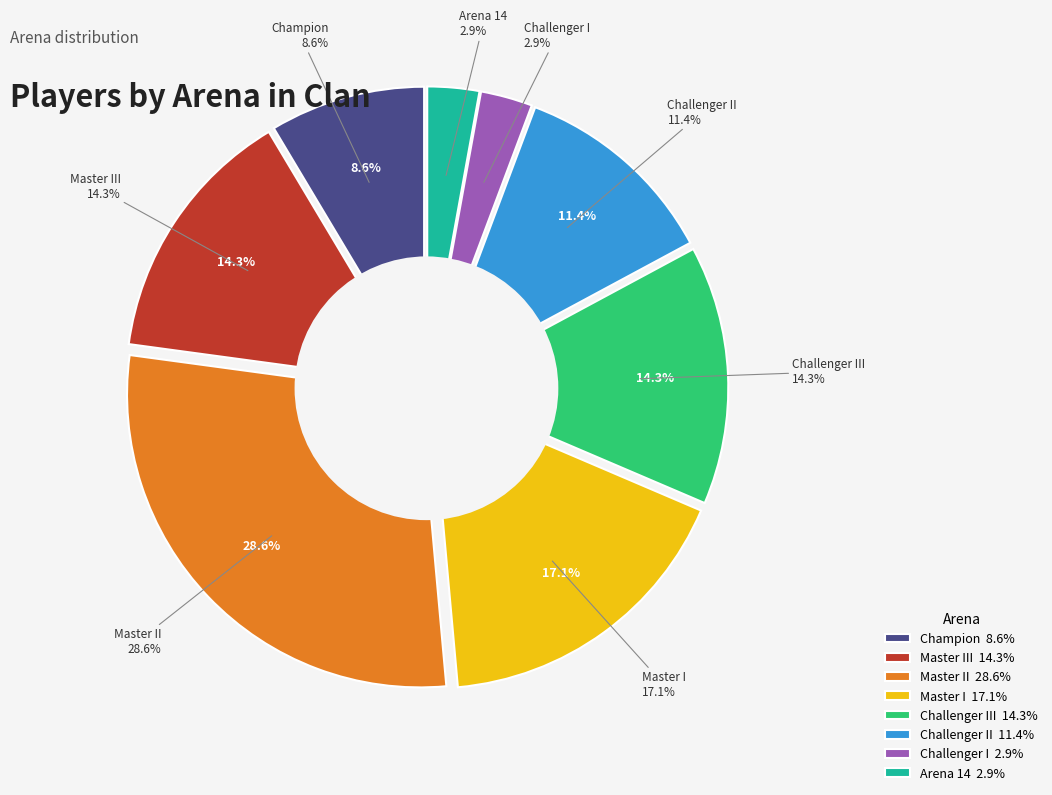

Is it true that Arena 14 is 3% of the pie?

True